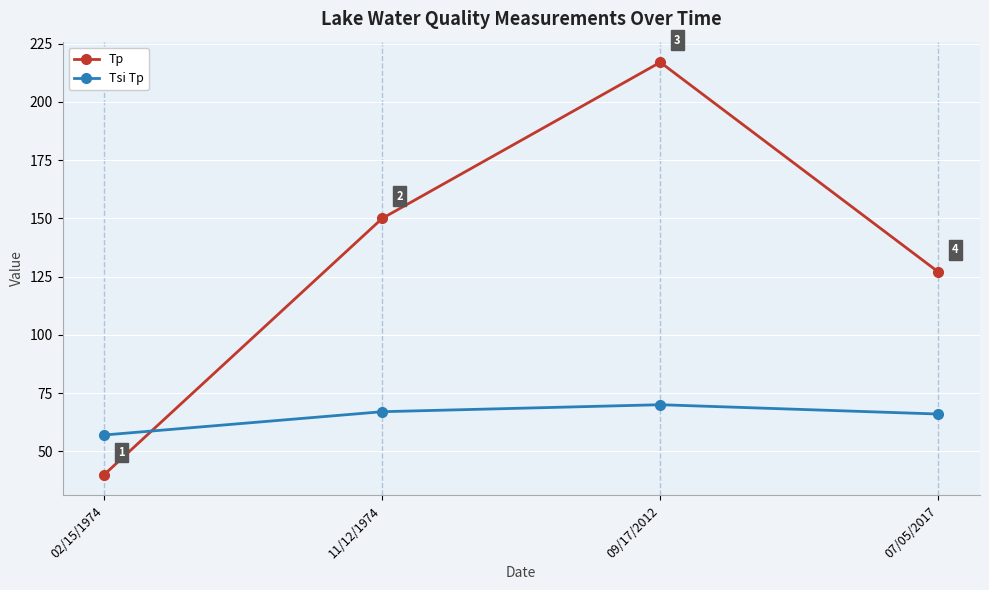

At which label is Tp closest to 128?

07/05/2017